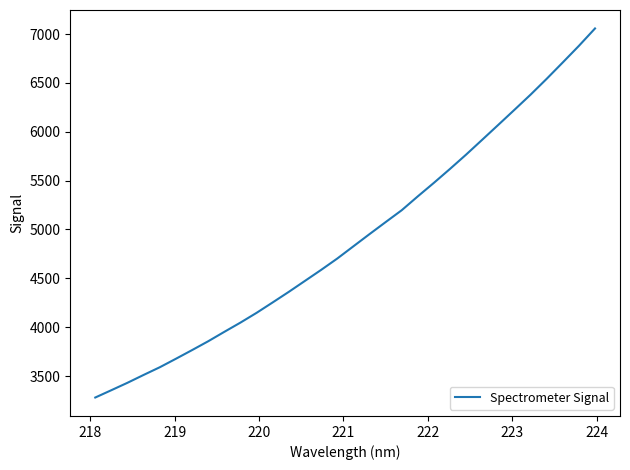

What is the difference between the maximum and minimum values?

3776.0